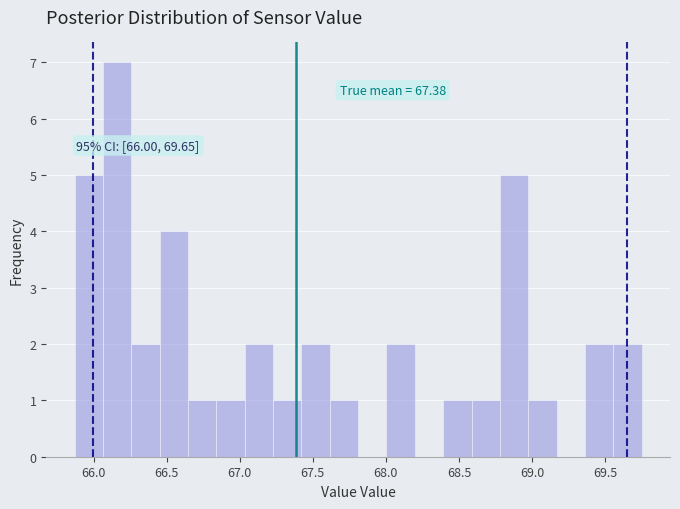

Read against the x-axis, roughly where is the centre of the tallest bar?

66.15